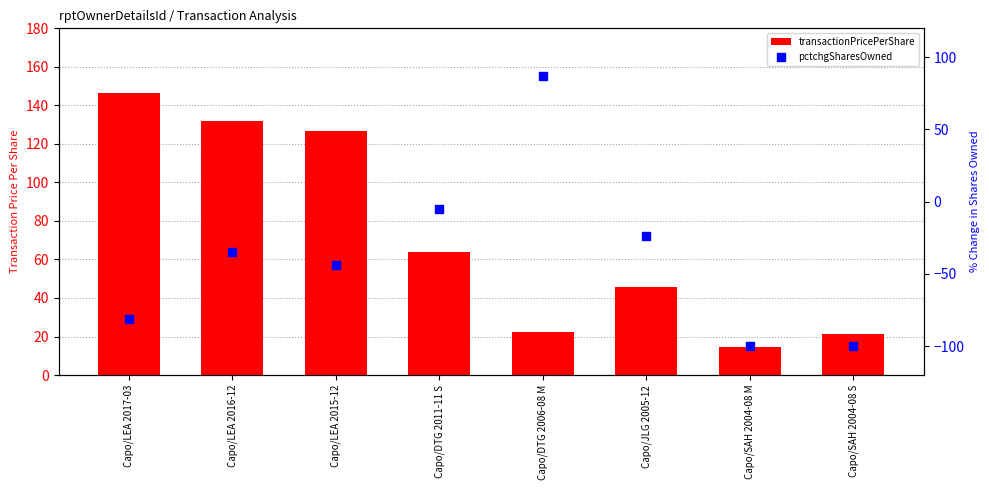

What is the total value across all series at Capo/LEA 2017-03?

65.3